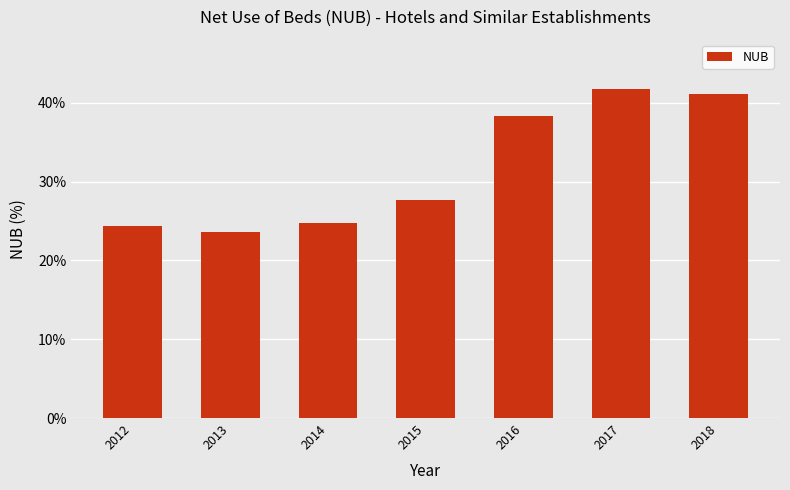

What is the sum of the values at 2014 and 2018?

65.9